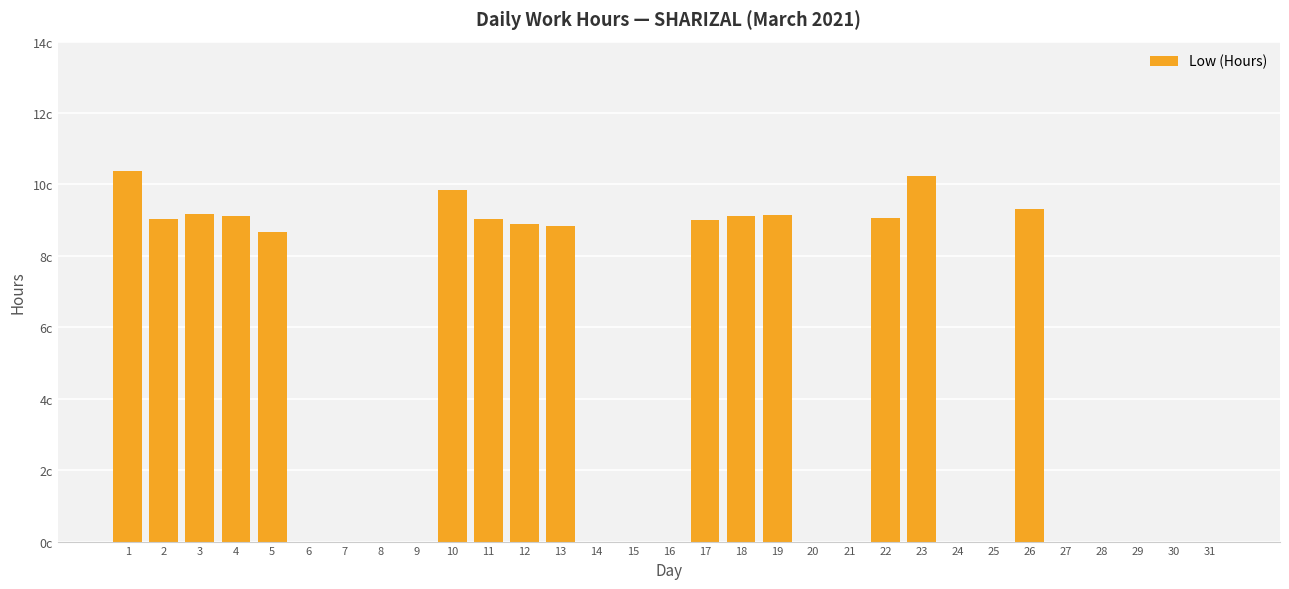

Rank the categories by value from lowest to highest.

6, 7, 8, 9, 14, 15, 16, 20, 21, 24, 25, 27, 28, 29, 30, 31, 5, 13, 12, 17, 2, 11, 22, 4, 18, 19, 3, 26, 10, 23, 1